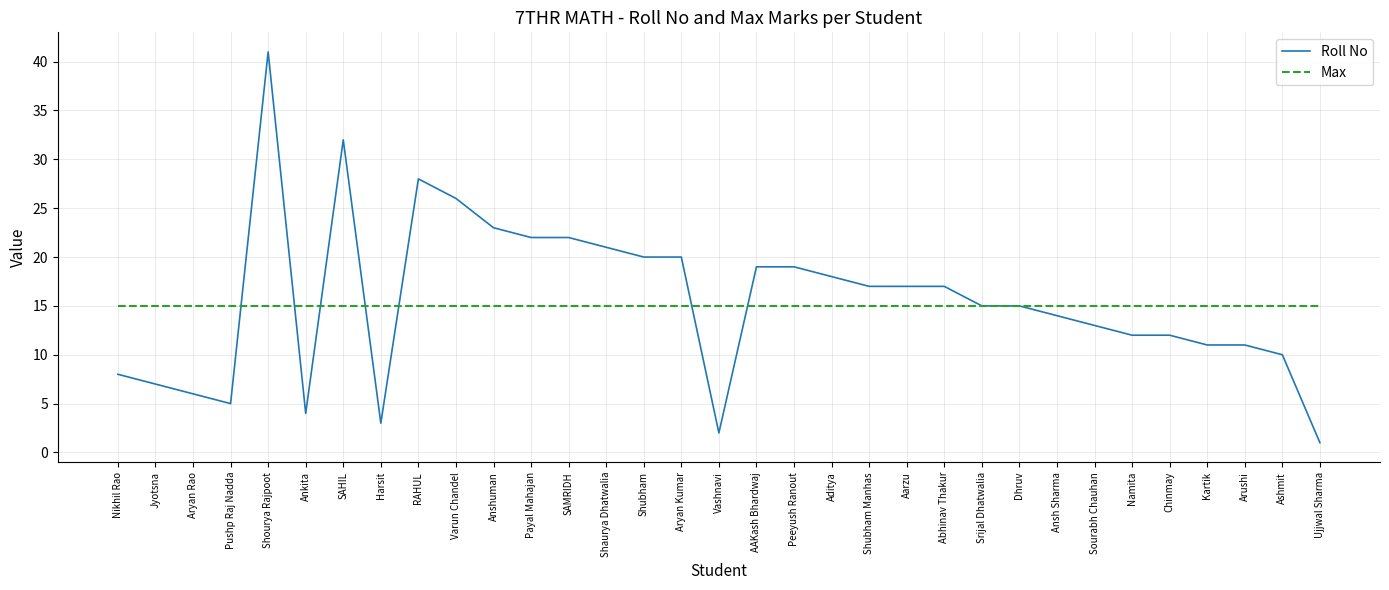

True or false: Roll No has a value of 23 at Anshuman.

True